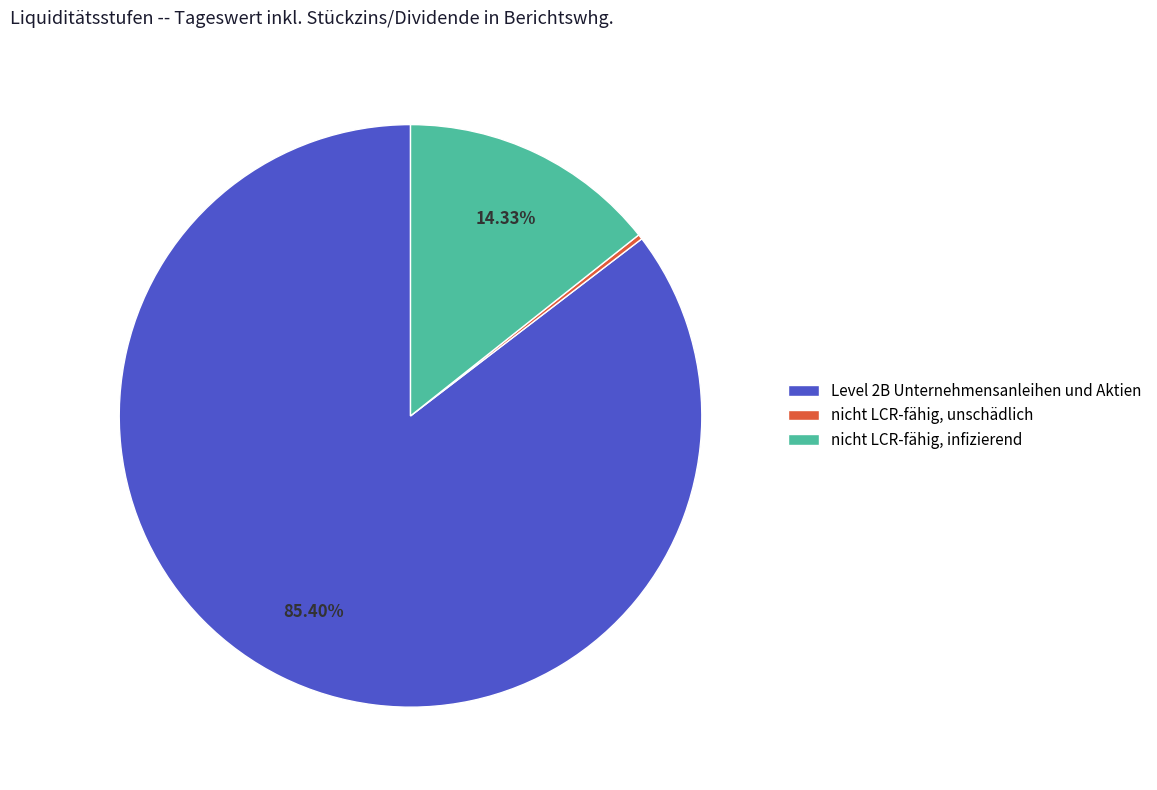

What is the ratio of the value at nicht LCR-fähig, infizierend to the value at Level 2B Unternehmensanleihen und Aktien?

0.2